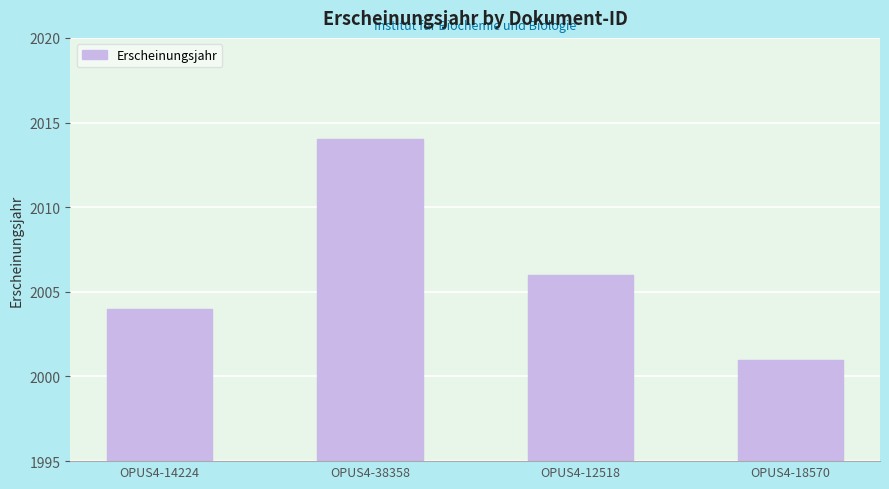

Rank the categories by value from highest to lowest.

OPUS4-38358, OPUS4-12518, OPUS4-14224, OPUS4-18570